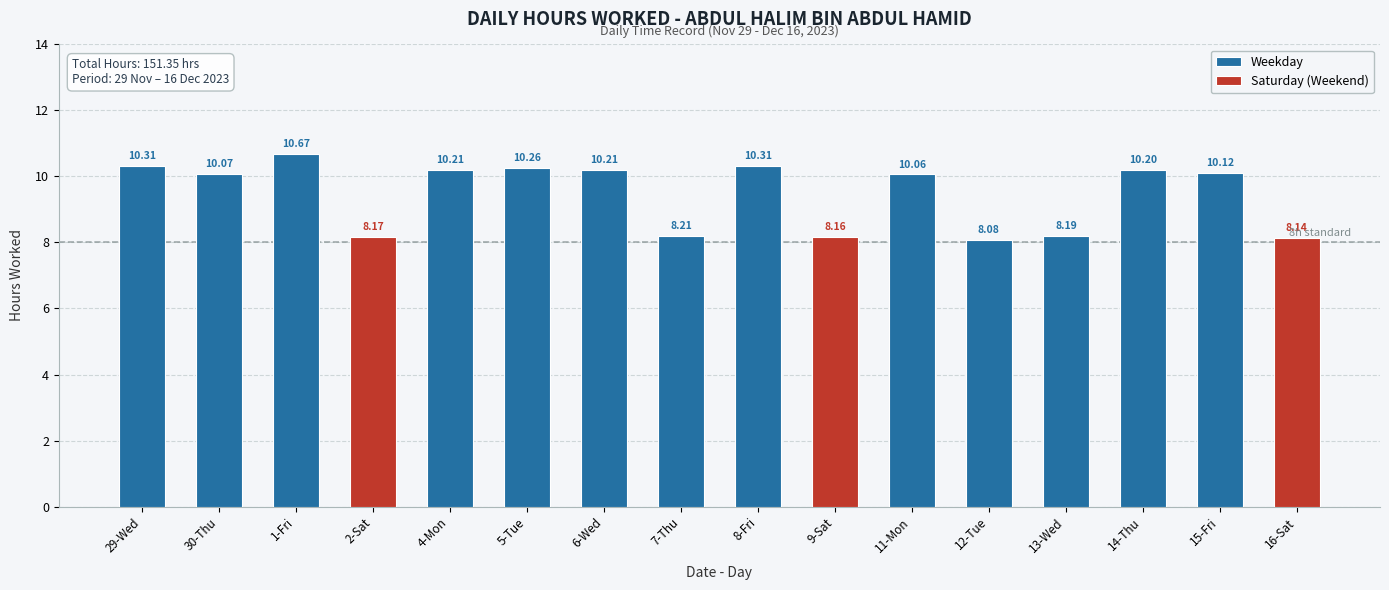

The value at 14-Thu is 10.2. True or false?

True